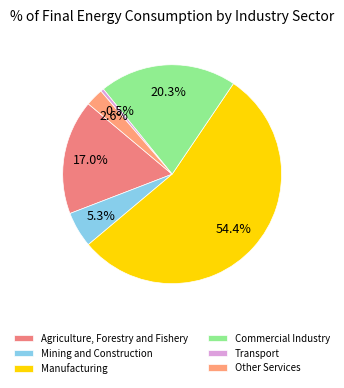

How many segments does this pie chart have?

6